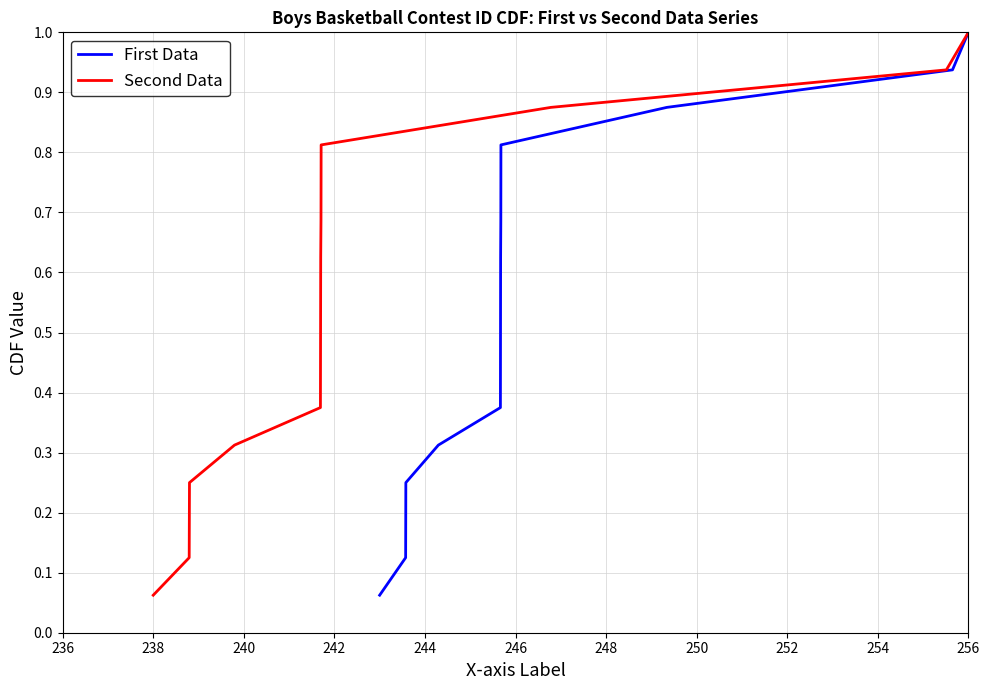

Between 244 and 256, which series saw the biggest shift?

First Data